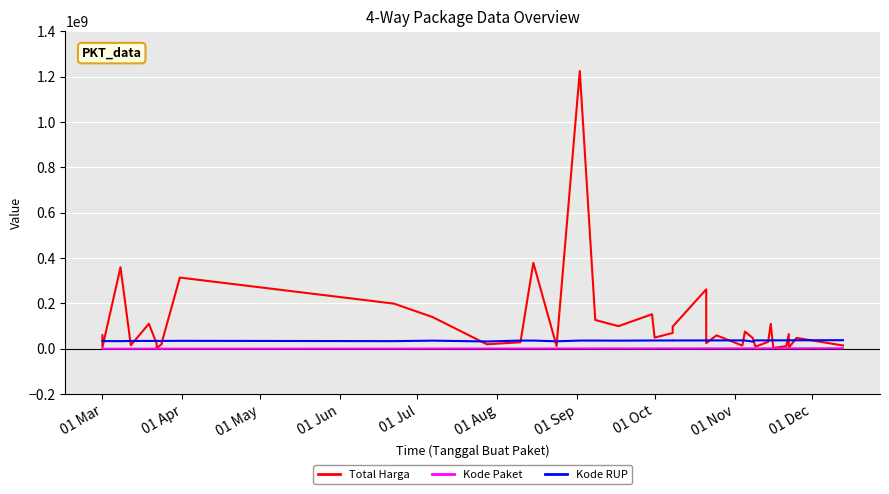

Rank the series by their average value, from lowest to highest.

Kode Paket, Kode RUP, Total Harga